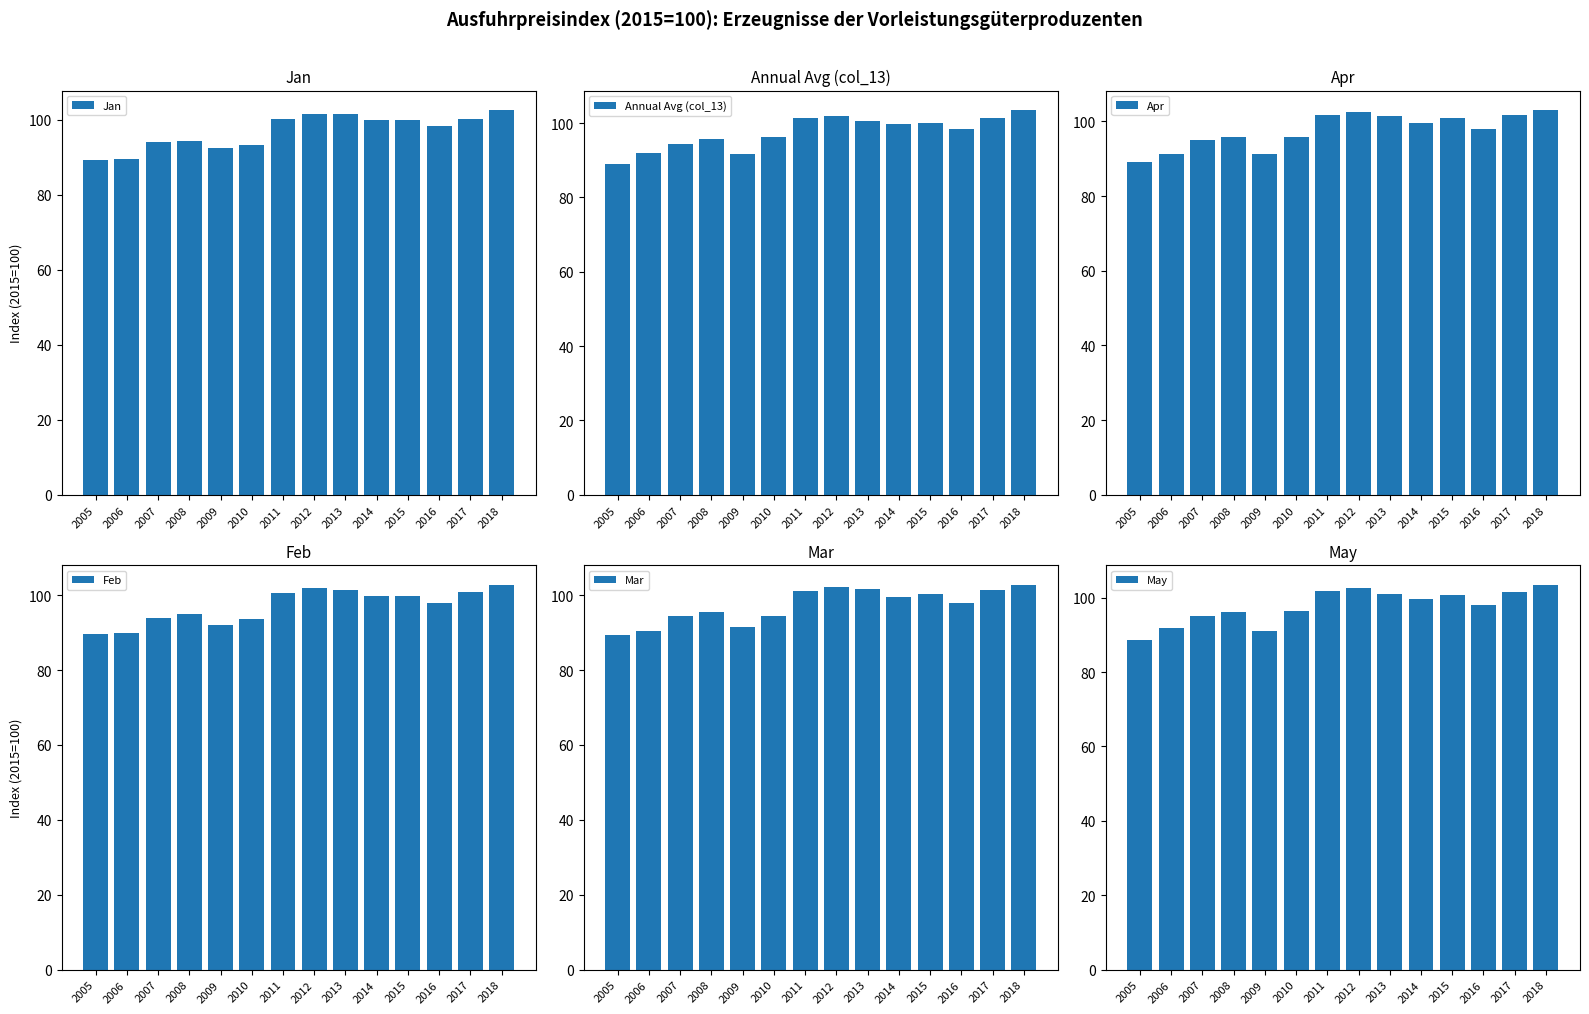

True or false: Mar has a value of 101.4 at 2017.

True